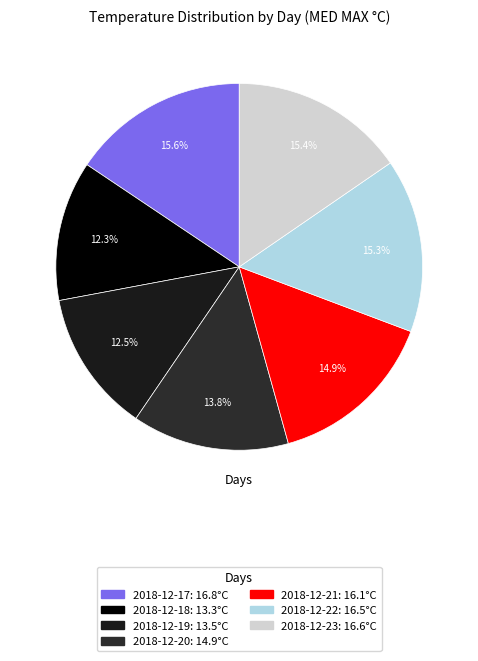

What is the largest slice in the pie chart?

2018-12-17